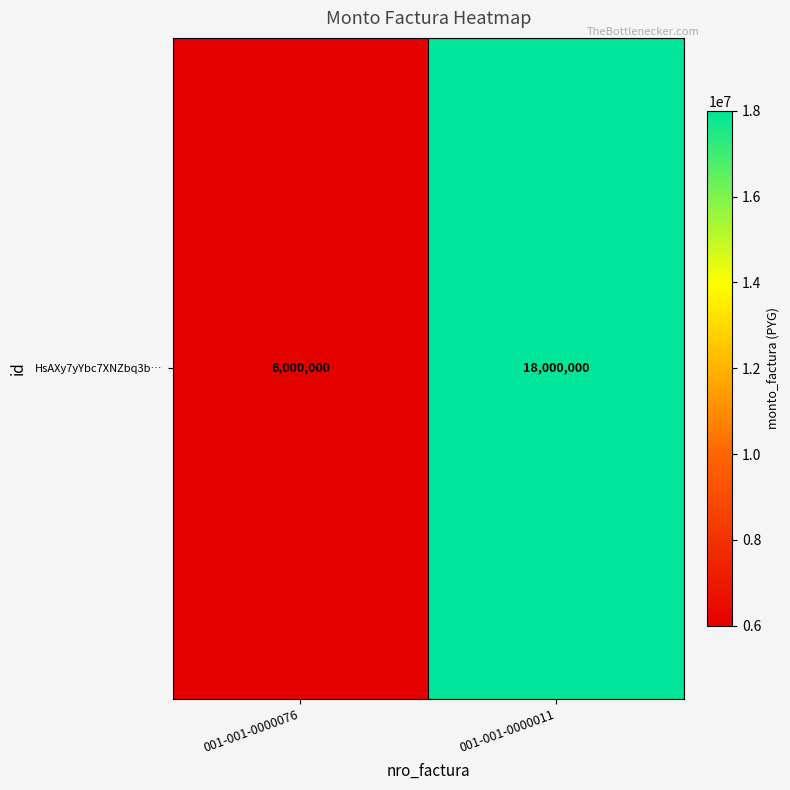

Where is the data nearest to the value 12000000?

001-001-0000076